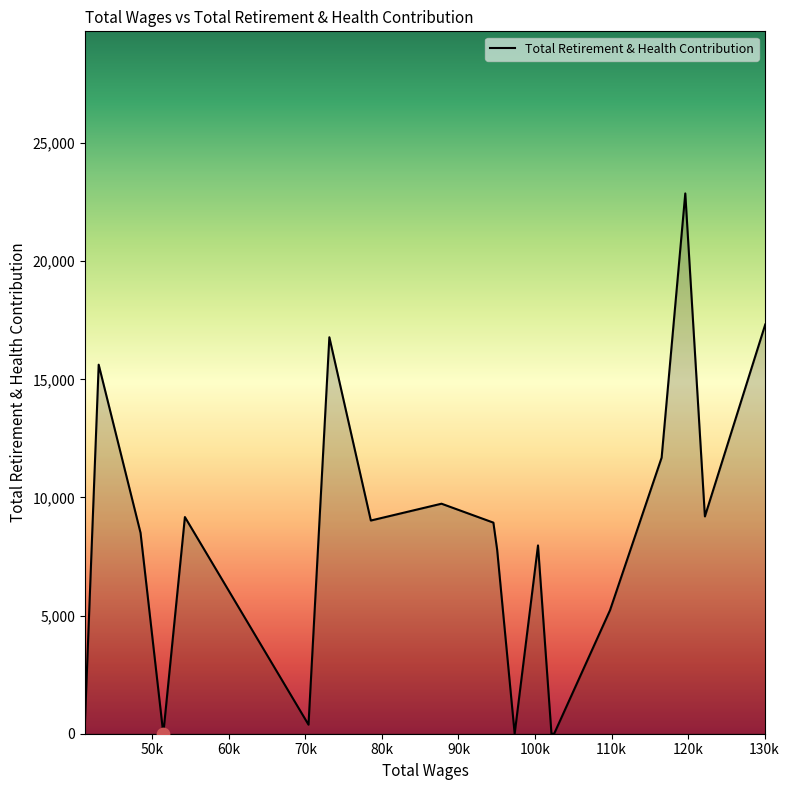

What is the maximum value shown in the chart?

22872